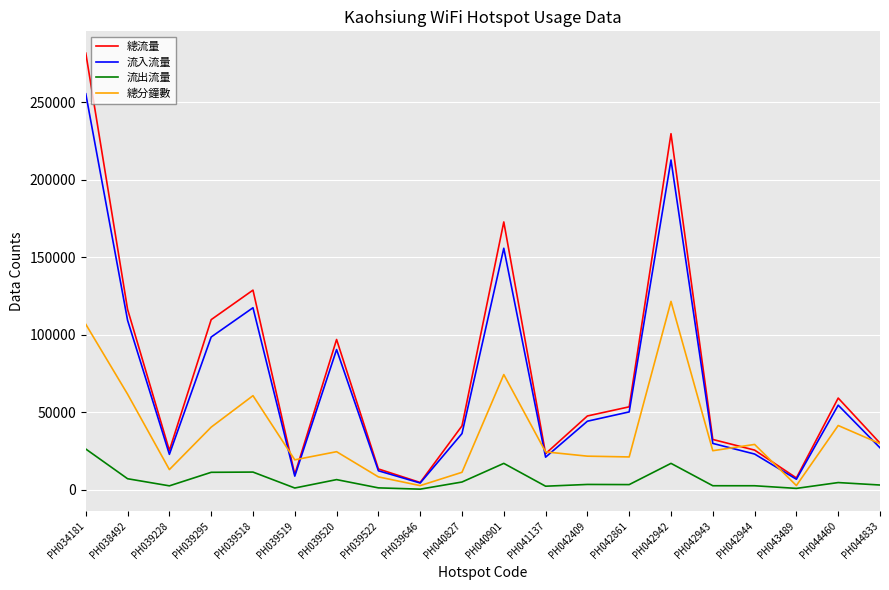

Count the number of data series in this chart.

4